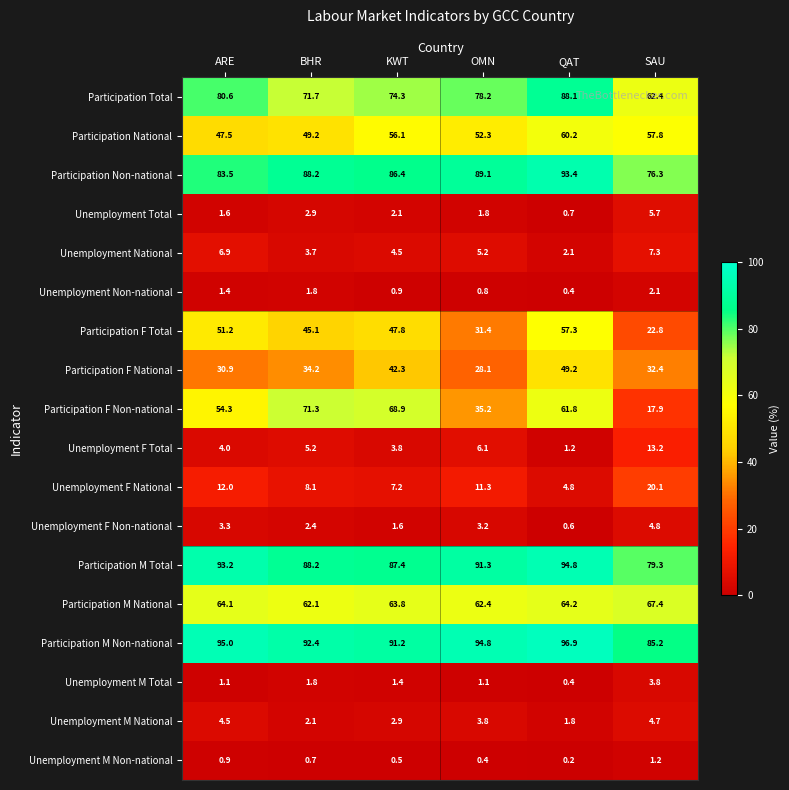

At which category is the sum across all series the highest?

QAT